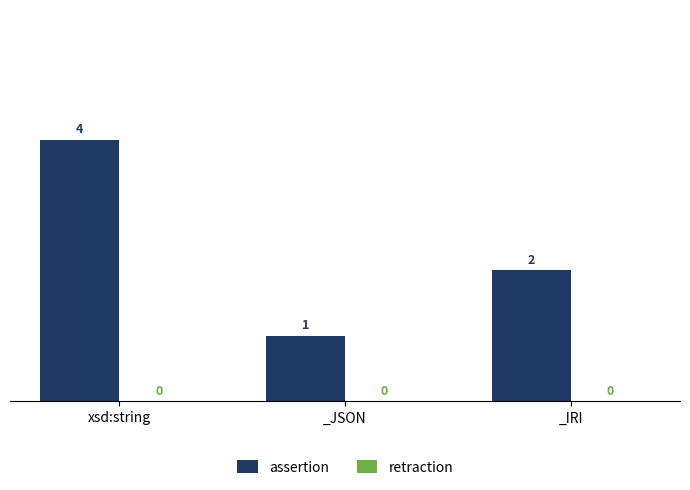

The chart shows a value of 3 at _IRI. True or false?

False